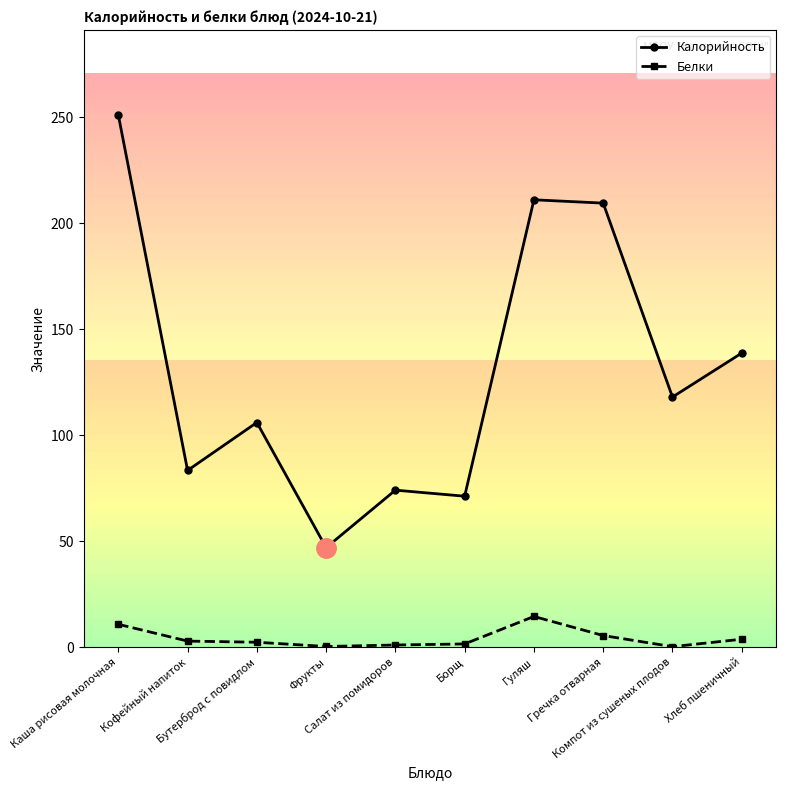

True or false: Белки has more than 0 interior local peaks.

True